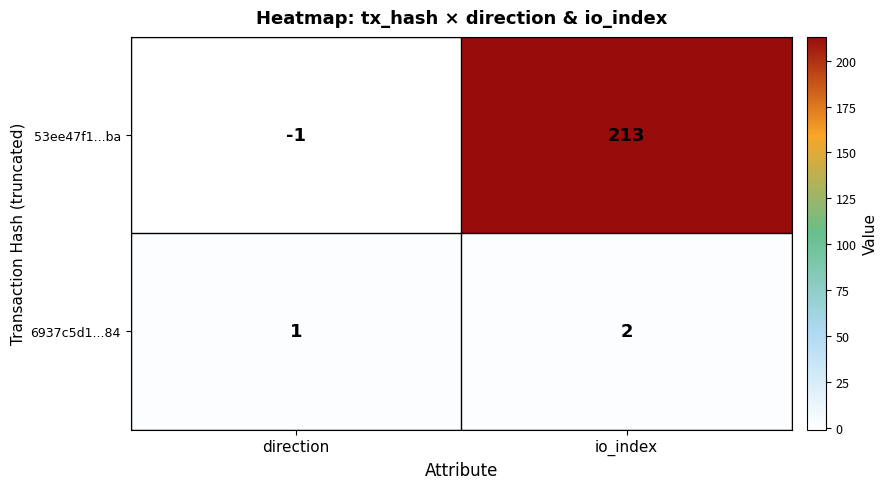

How many distinct data groups are displayed?

2